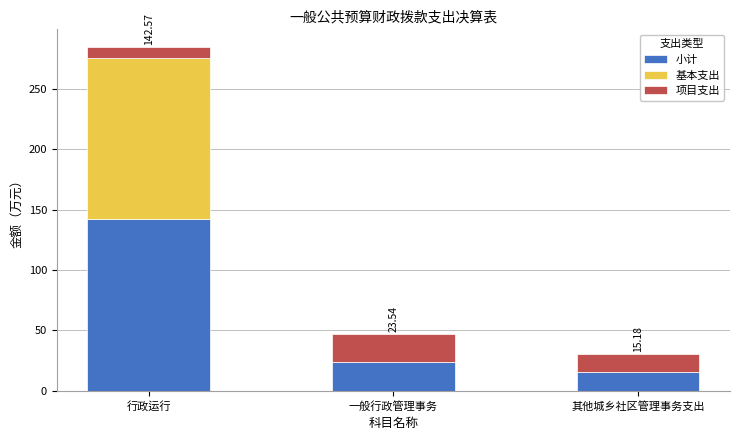

Are the bars grouped side by side (vs. stacked)?

No